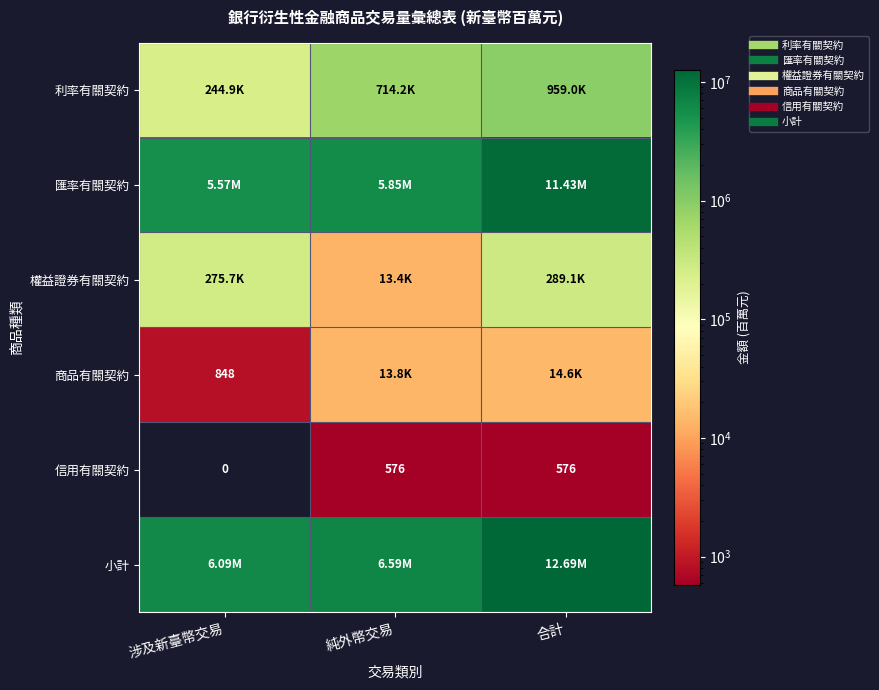

What is the average value of the 匯率有關契約 series?

7617625